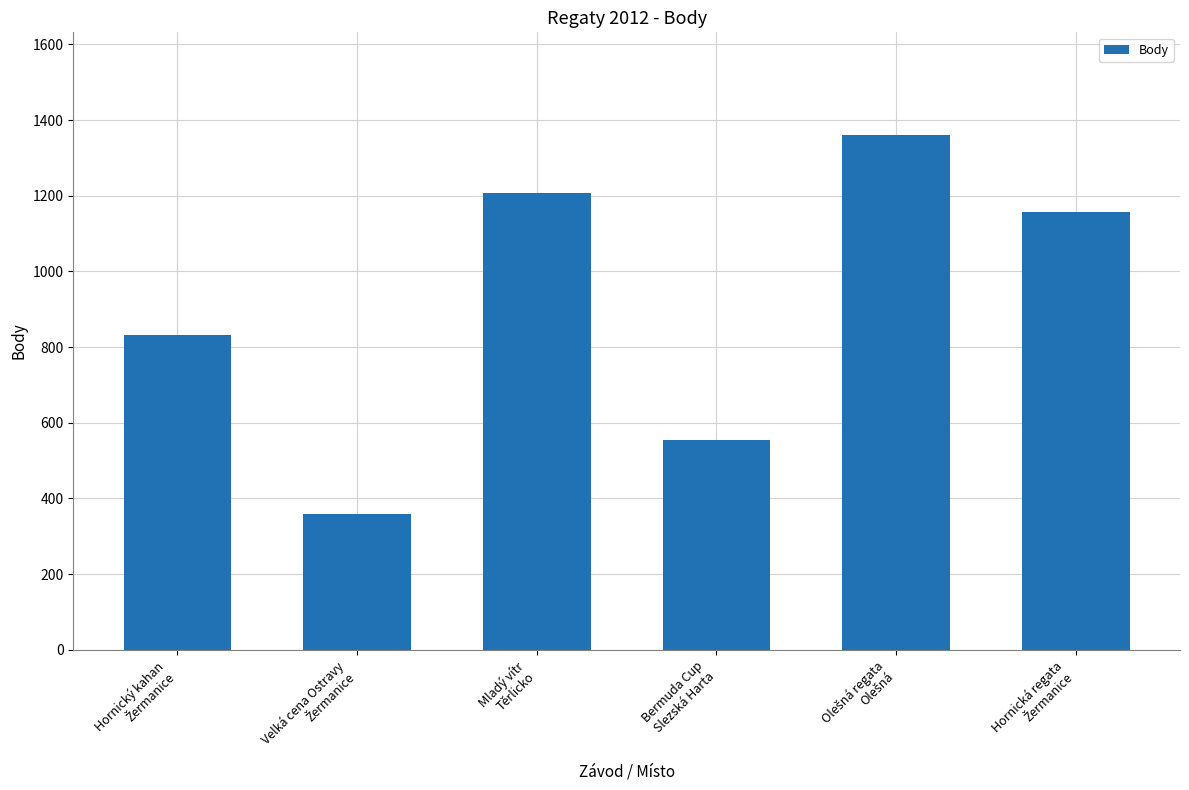

What is the difference between the maximum and second lowest values?

806